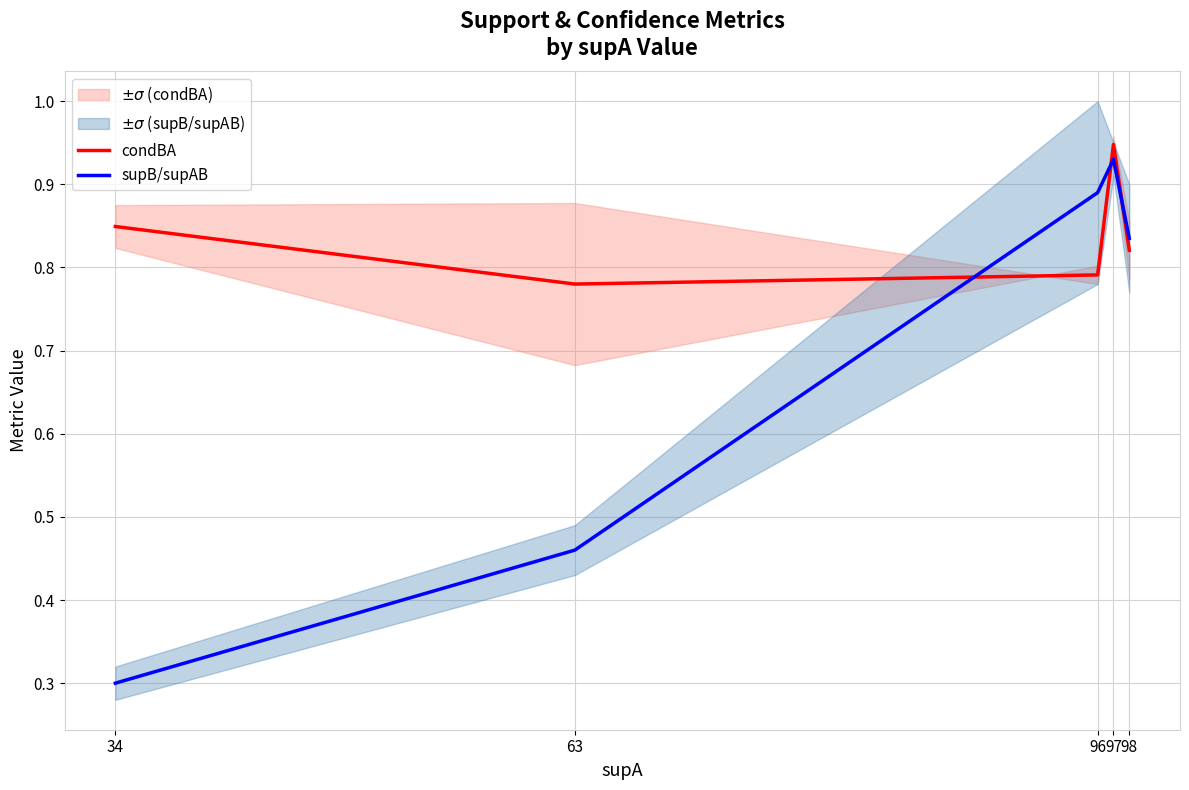

Where do condBA and supB/supAB first cross each other?

63 and 96